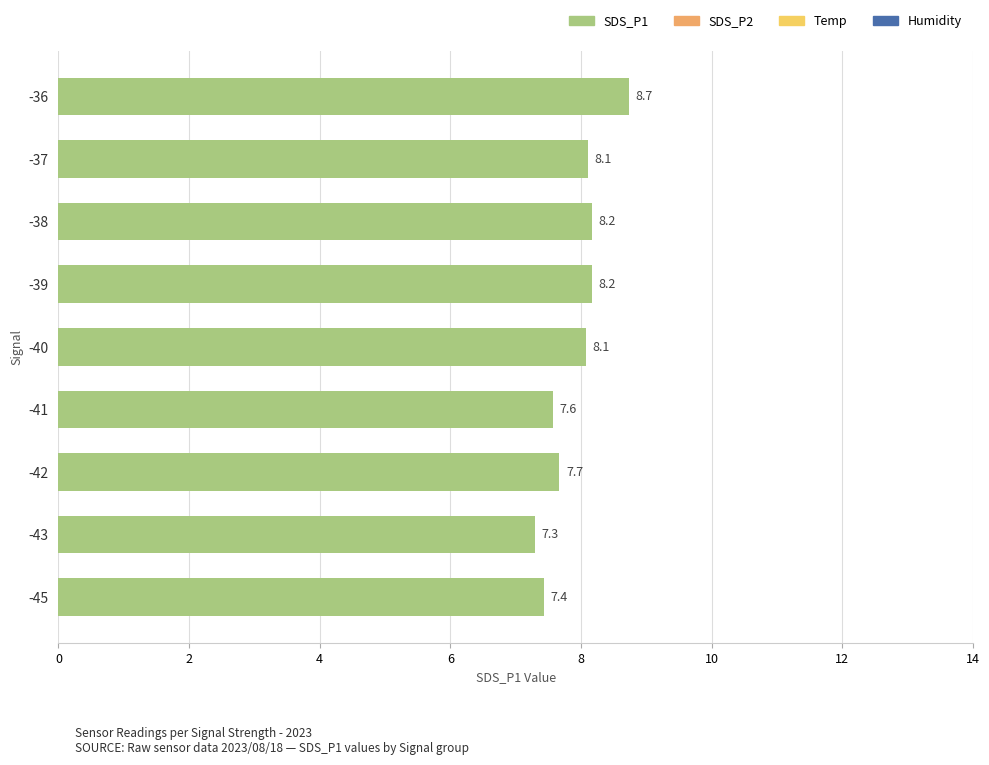

At which category does the chart reach its minimum across all series?

-43